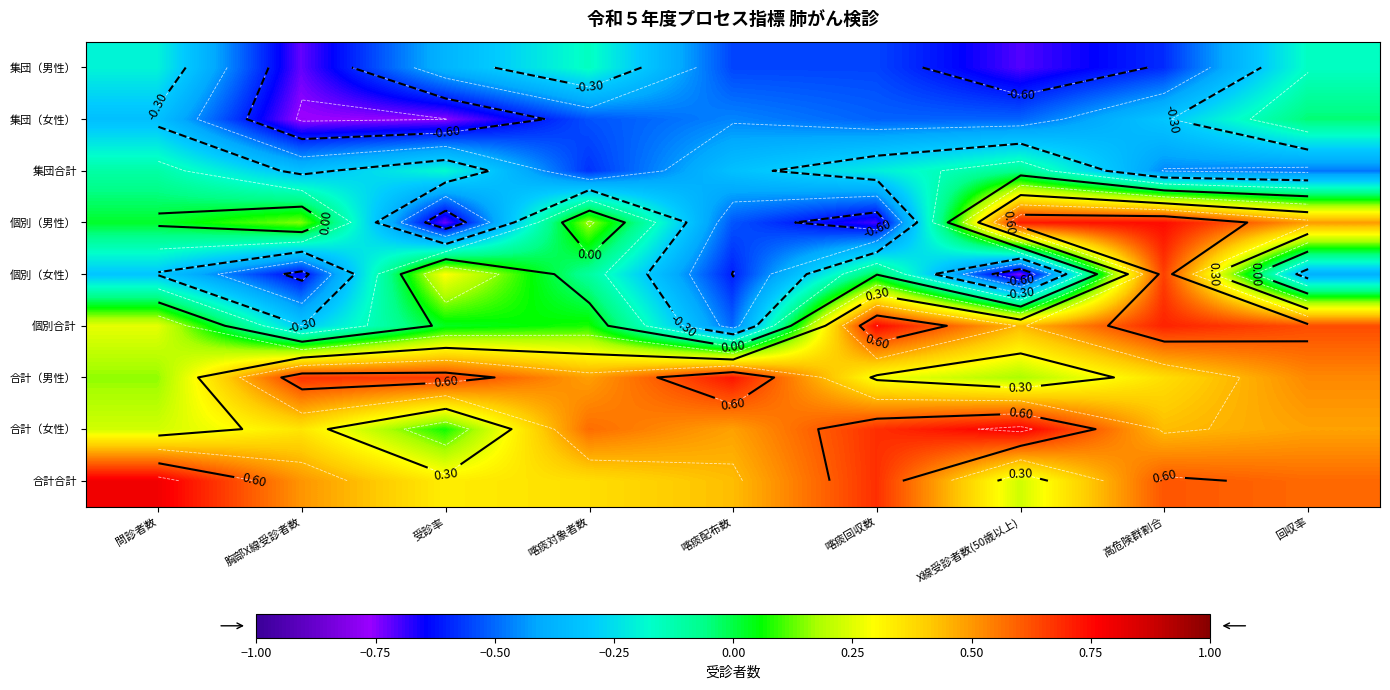

At which label is 合計合計 closest to 0?

X線受診者数(50歳以上)